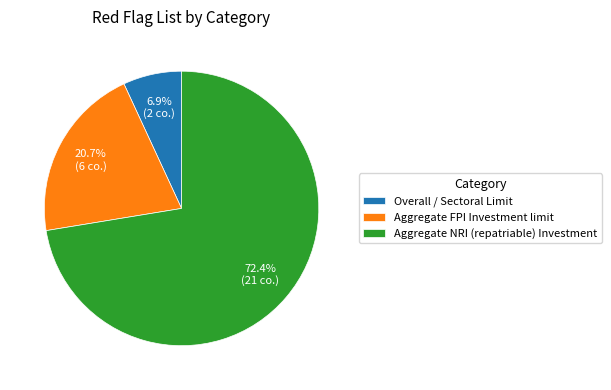

Rank the categories by value from highest to lowest.

Aggregate NRI (repatriable) Investment, Aggregate FPI Investment limit, Overall / Sectoral Limit